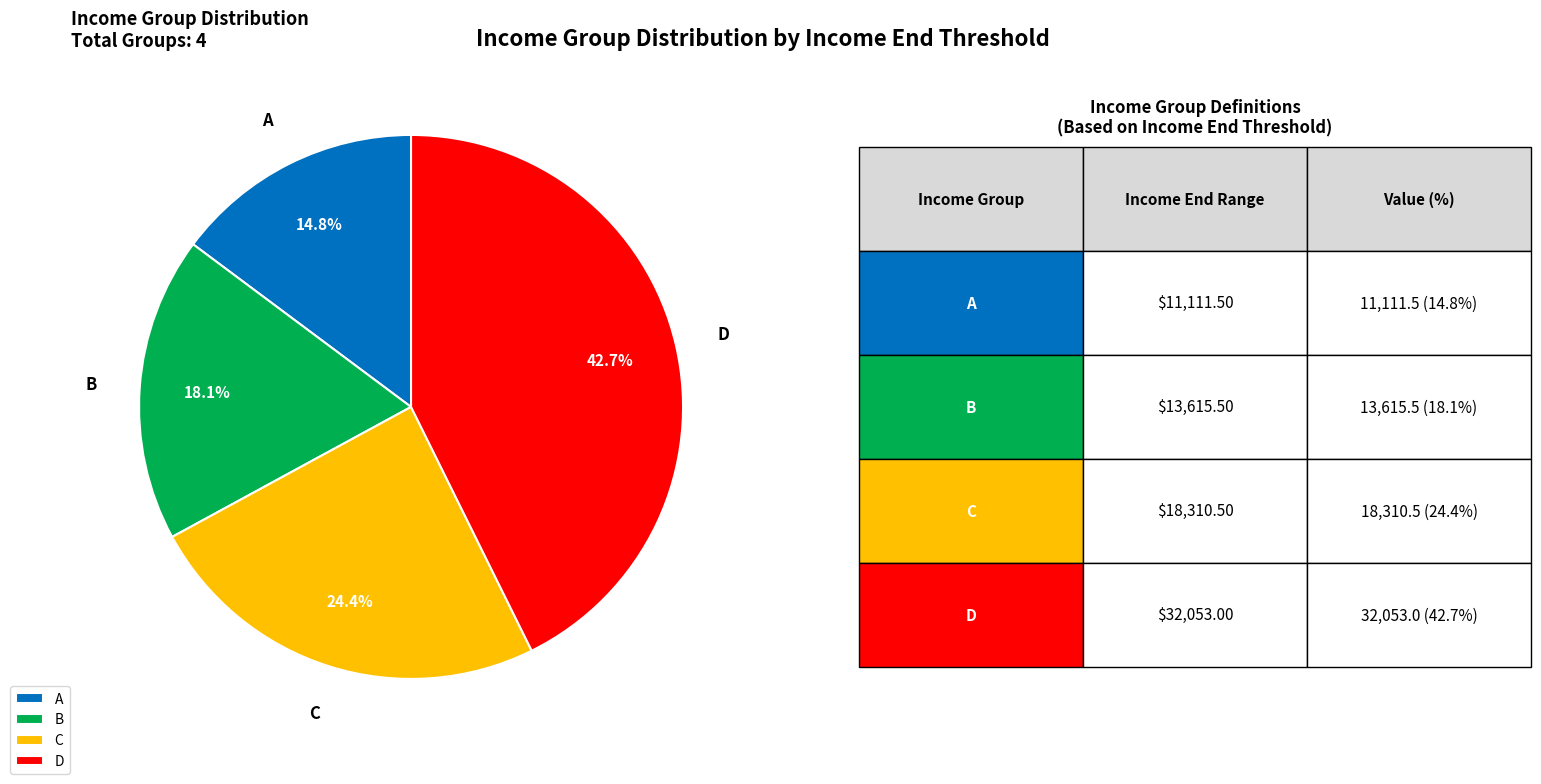

How much of the chart is everything except C?

75.6%